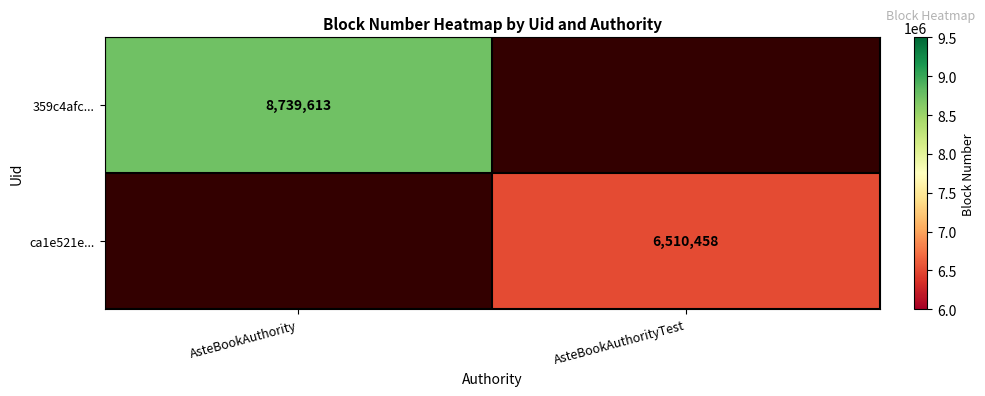

What is the minimum value shown in the chart?

6510458.0